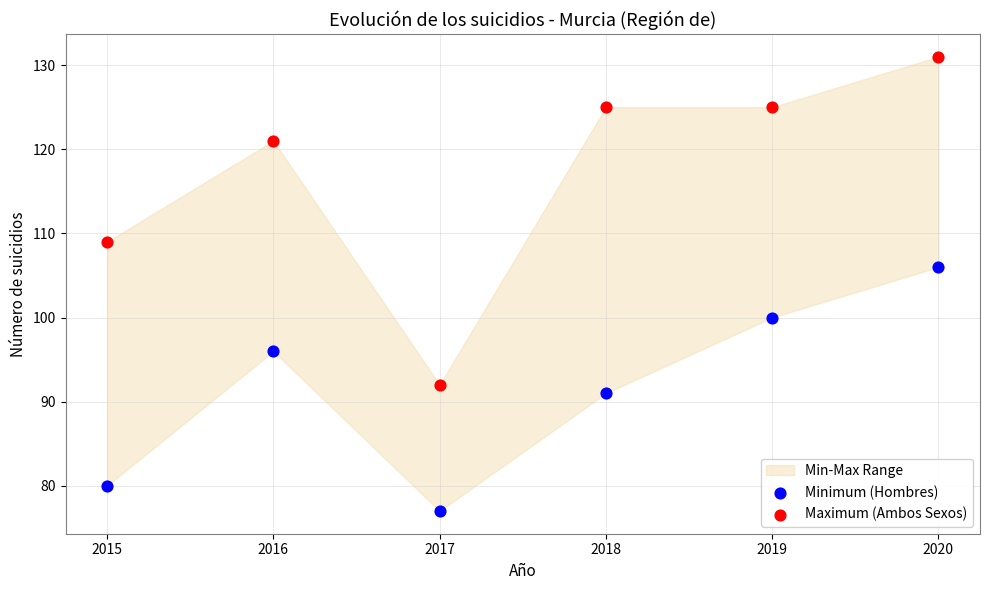

In the Maximum (Ambos Sexos) series, what Y value is closest to 111?

109